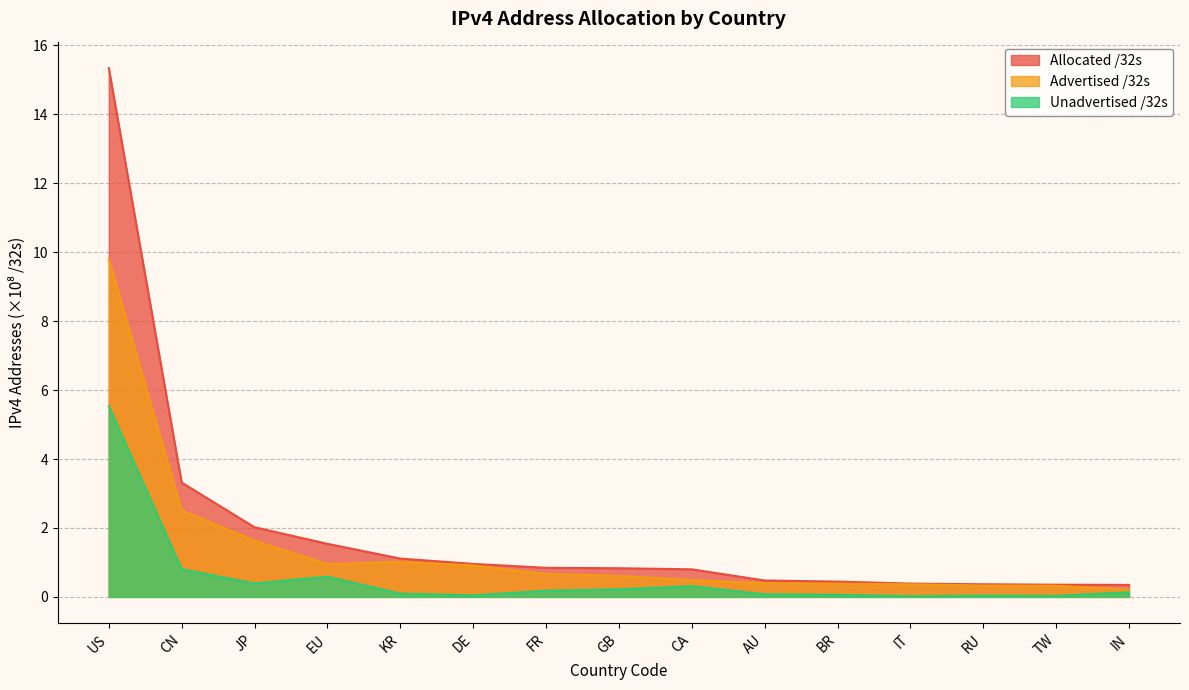

At which category does the chart reach its minimum across all series?

IT